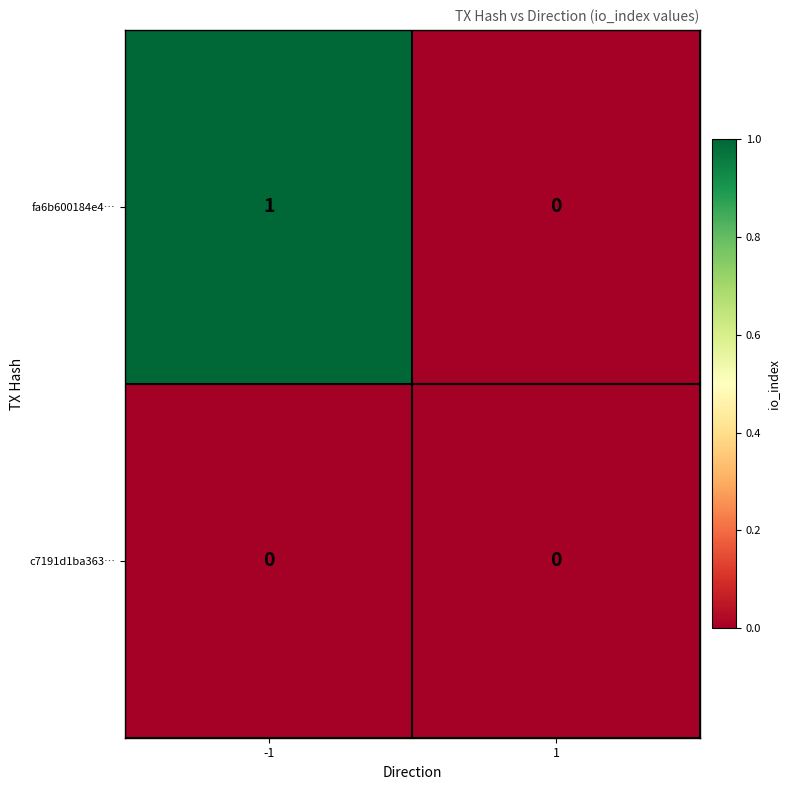

Is the value of fa6b600184e4… at -1 greater than the value of c7191d1ba363… at -1?

Yes